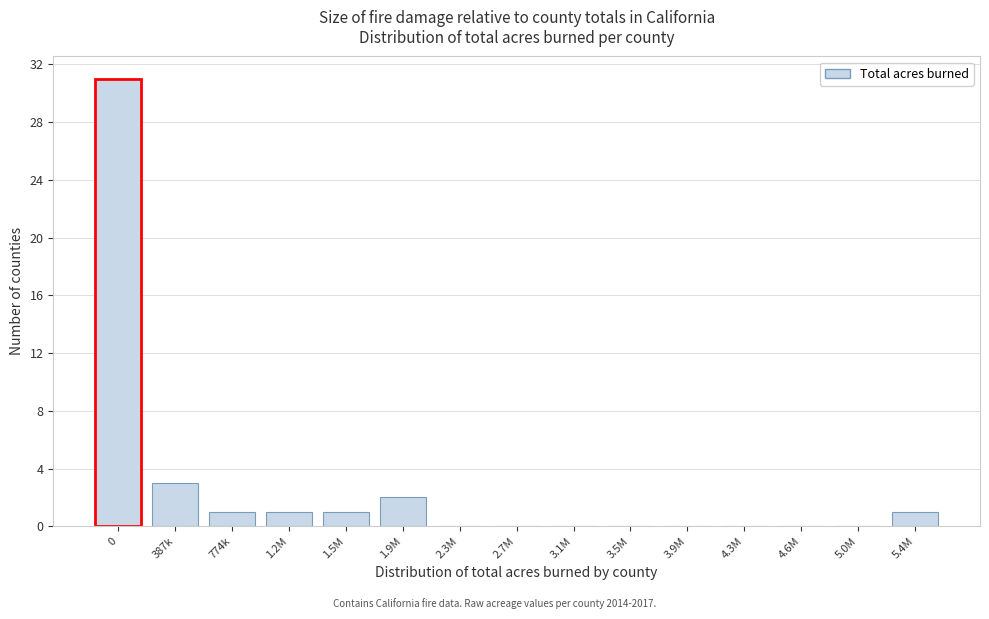

Reading right to left, what are all the values shown in this chart?

5.4M=1	5.0M=0	4.6M=0	4.3M=0	3.9M=0	3.5M=0	3.1M=0	2.7M=0	2.3M=0	1.9M=2	1.5M=1	1.2M=1	774k=1	387k=3	0=31